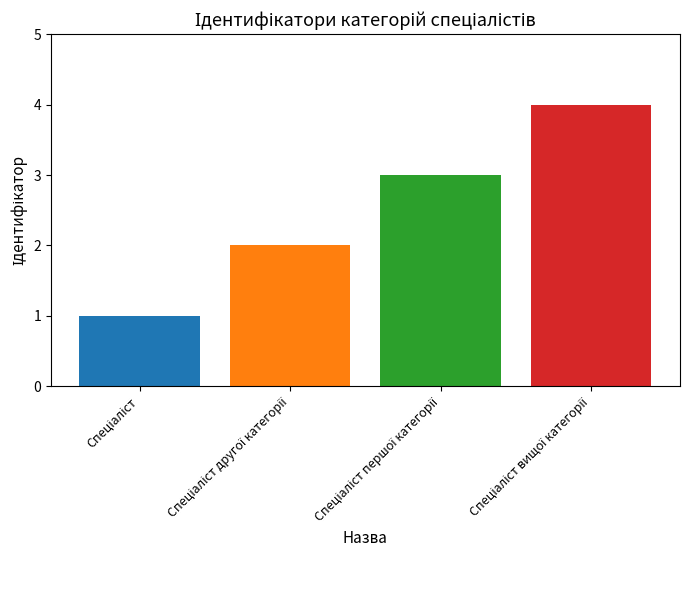

What is the sum of all values?

10